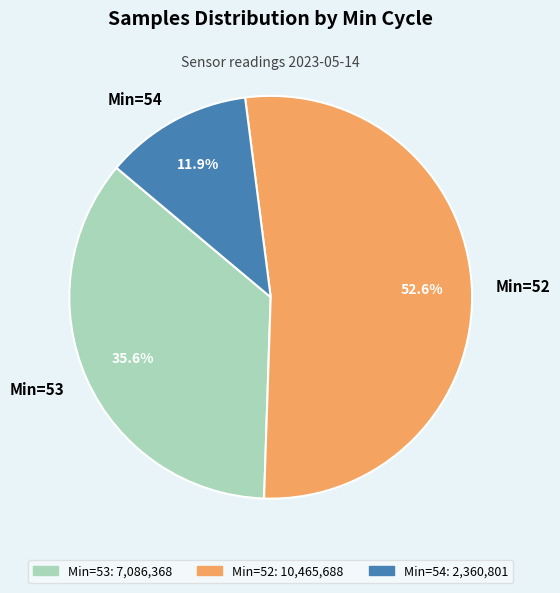

What is the ratio of the value at Min=53 to the value at Min=54?

3.0